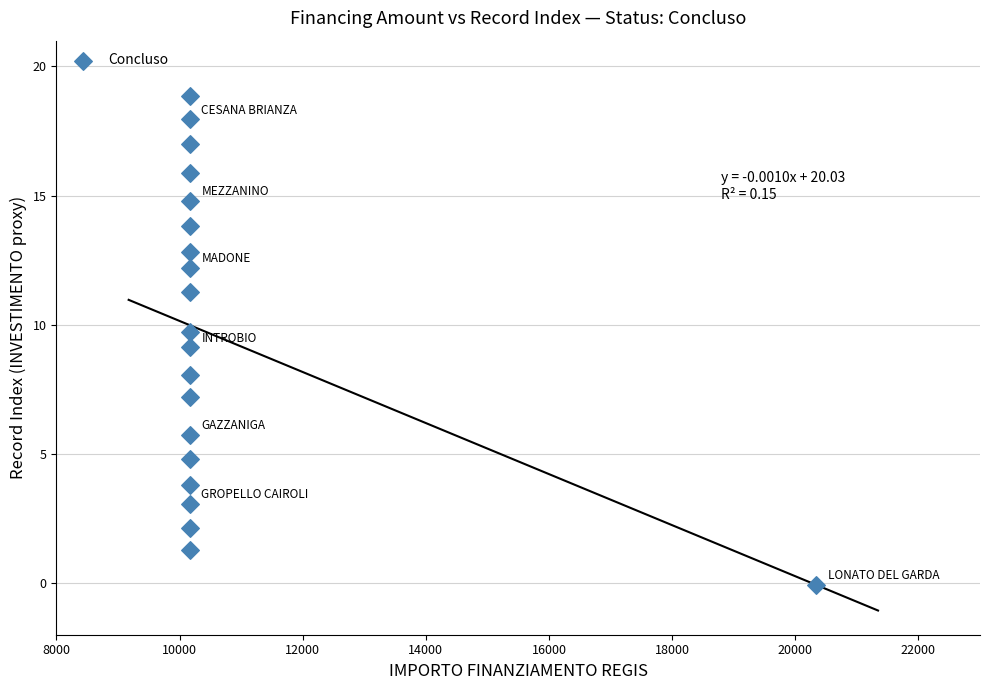

What is the range of Y values (max minus min)?

19.0